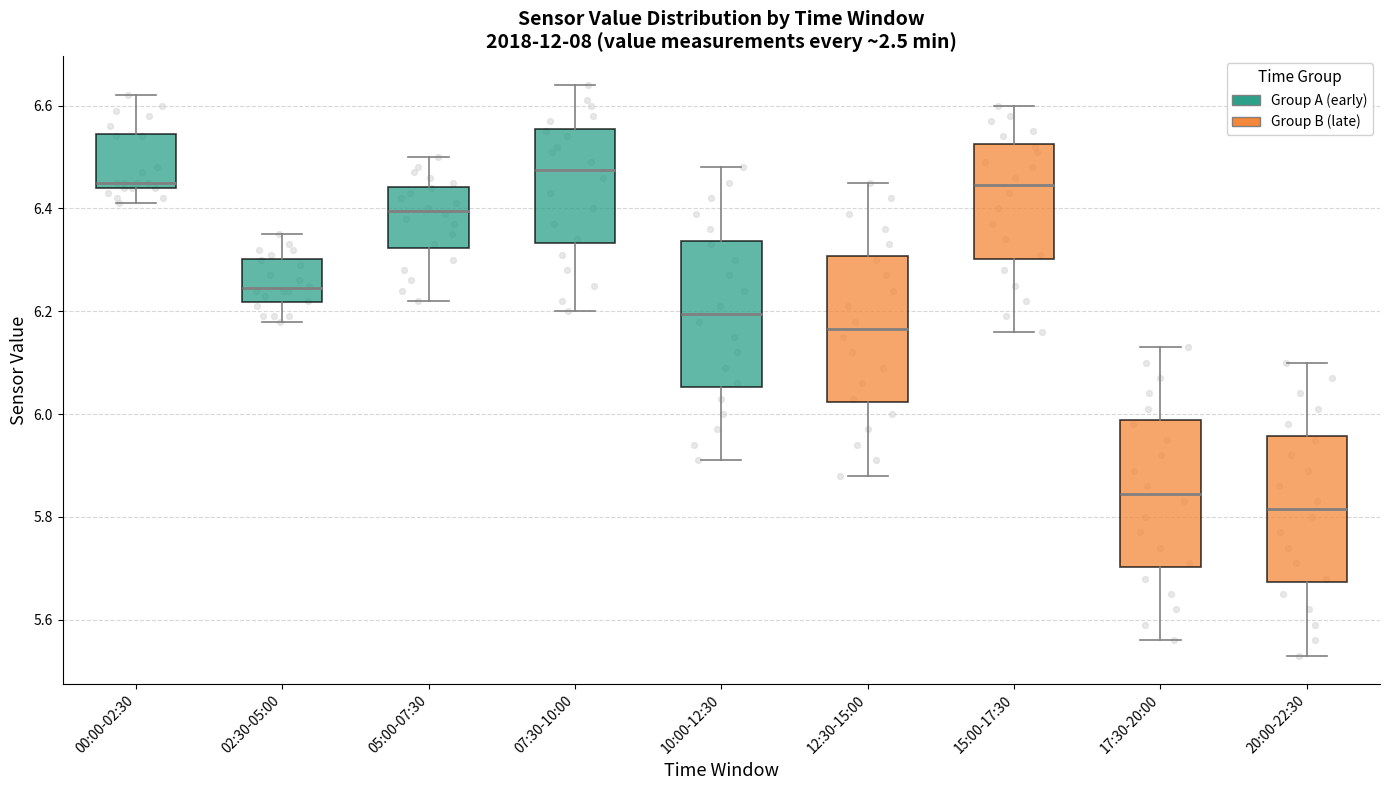

Reading left to right, transcribe this box plot: for each box, give where its median line is, the range the box spans, and where its two whiskers end, as read against the y-axis. The values are not printed on the chart, so give them approximately, as read against the axis.

00:00-02:30: median 6.46, box 6.44 to 6.54, whiskers 6.42 to 6.62
02:30-05:00: median 6.24, box 6.22 to 6.30, whiskers 6.18 to 6.36
05:00-07:30: median 6.40, box 6.32 to 6.44, whiskers 6.22 to 6.50
07:30-10:00: median 6.48, box 6.34 to 6.56, whiskers 6.20 to 6.64
10:00-12:30: median 6.20, box 6.06 to 6.34, whiskers 5.92 to 6.48
12:30-15:00: median 6.16, box 6.02 to 6.30, whiskers 5.88 to 6.46
15:00-17:30: median 6.44, box 6.30 to 6.52, whiskers 6.16 to 6.60
17:30-20:00: median 5.84, box 5.70 to 5.98, whiskers 5.56 to 6.14
20:00-22:30: median 5.82, box 5.68 to 5.96, whiskers 5.54 to 6.10